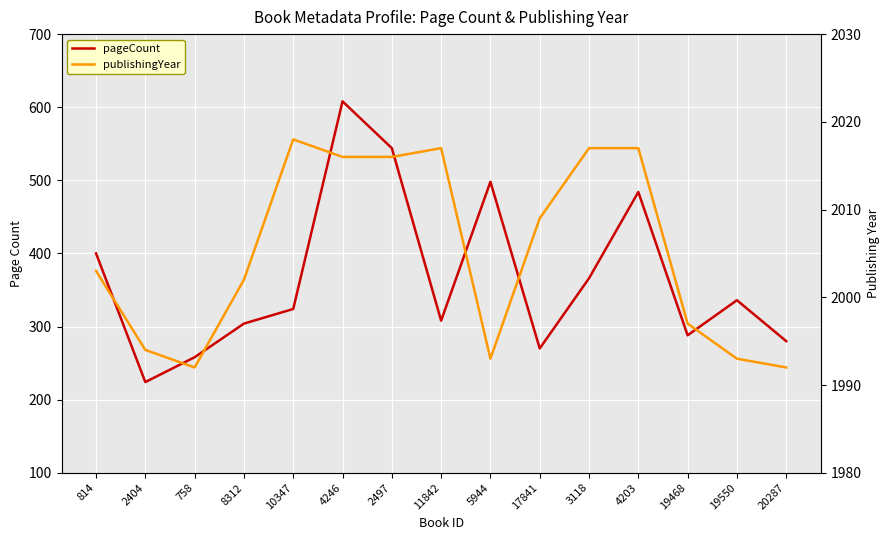

At which label is publishingYear closest to 2005?

814